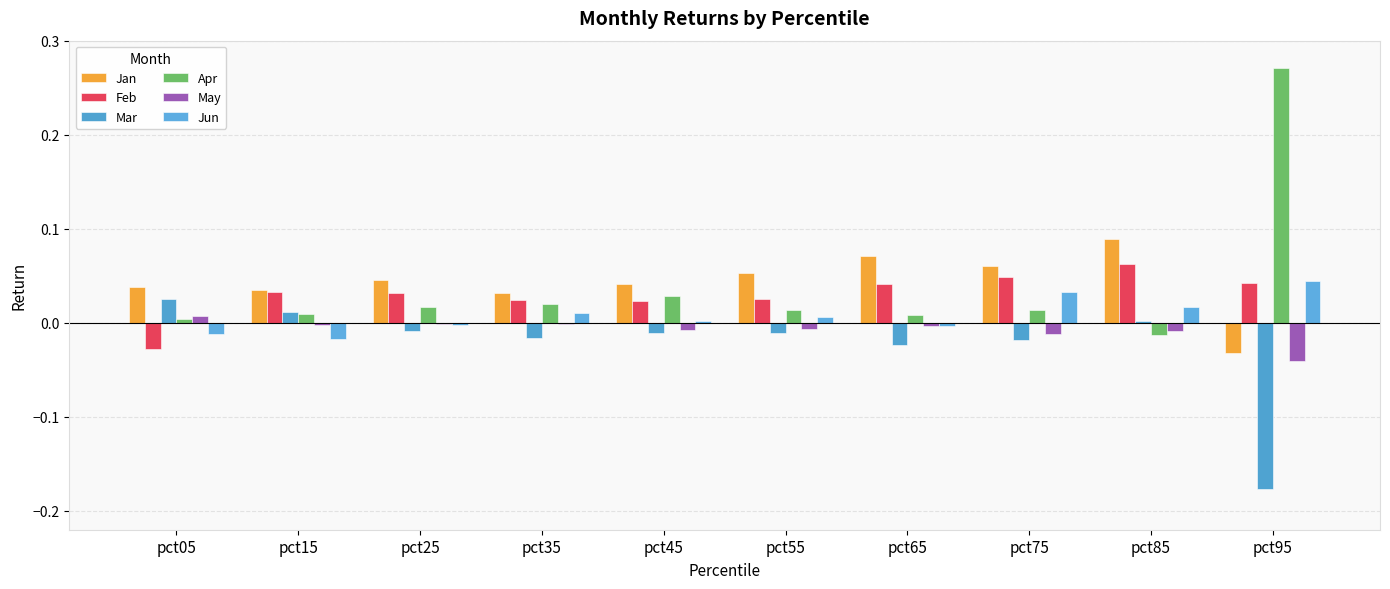

How many bars are there in total?

60